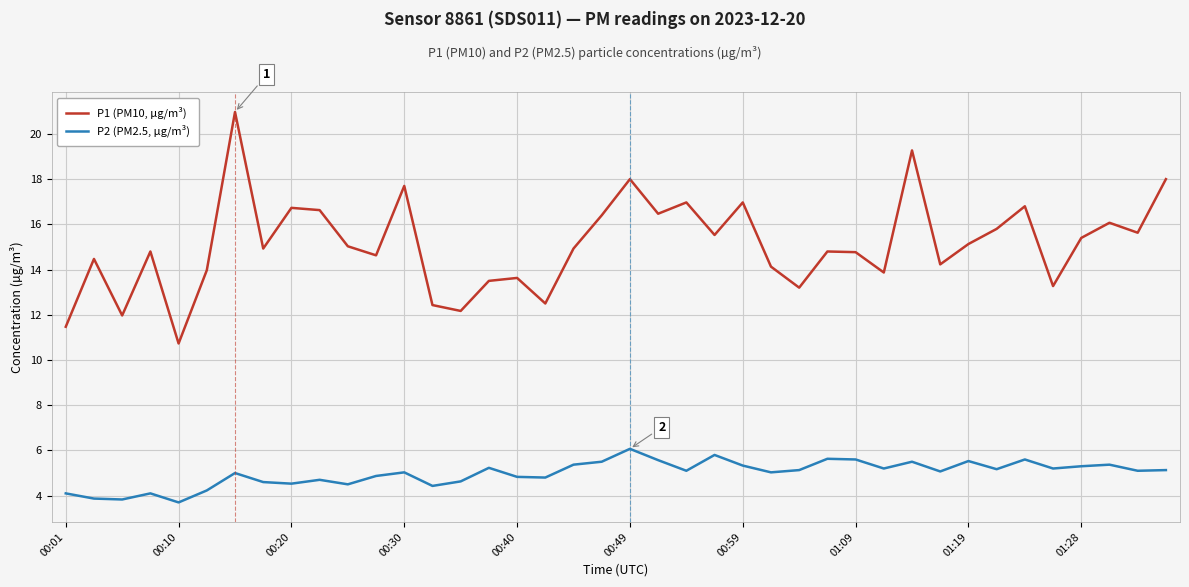

Rank the series by their maximum value, from highest to lowest.

P1 (PM10, µg/m³), P2 (PM2.5, µg/m³)